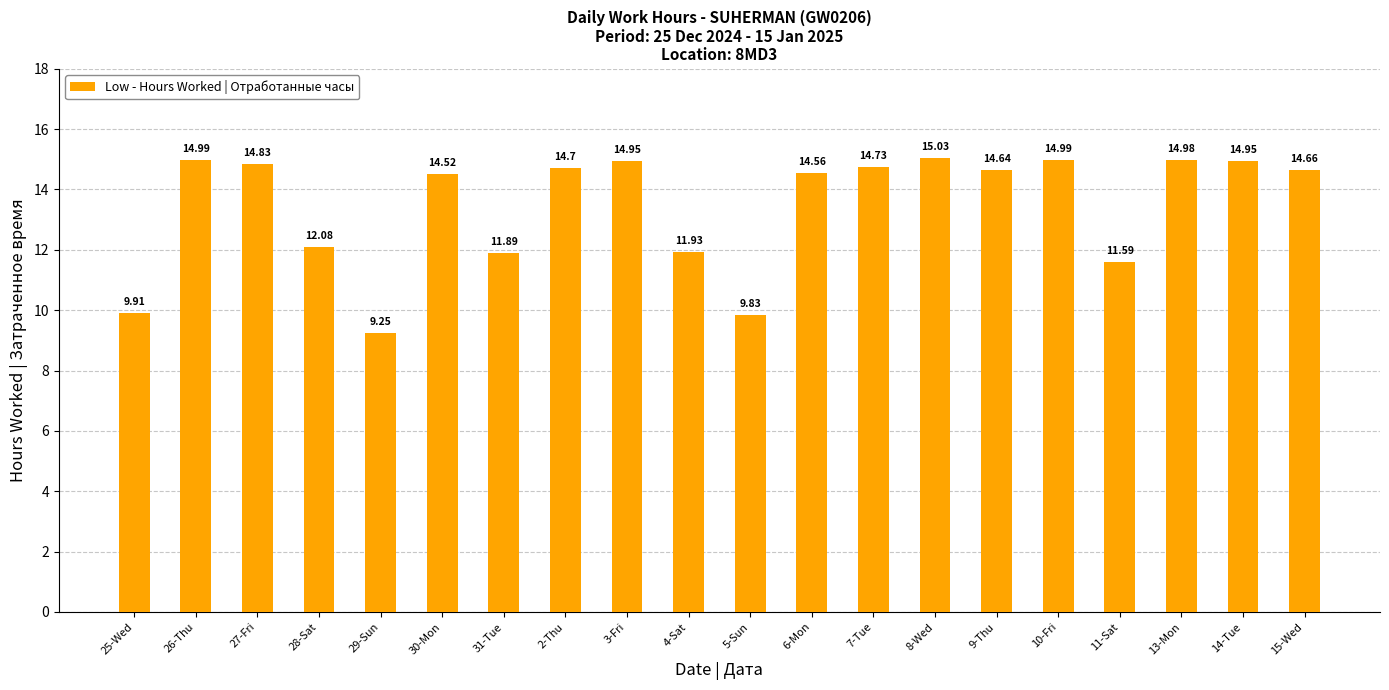

Which category has the highest value across all series?

8-Wed